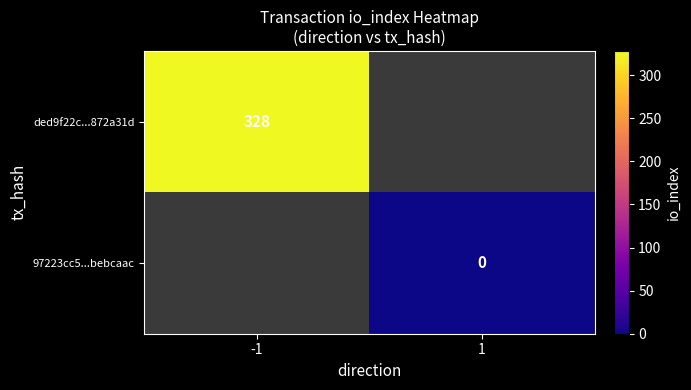

True or false: ded9f22c...872a31d has a value of 134 at -1.

False